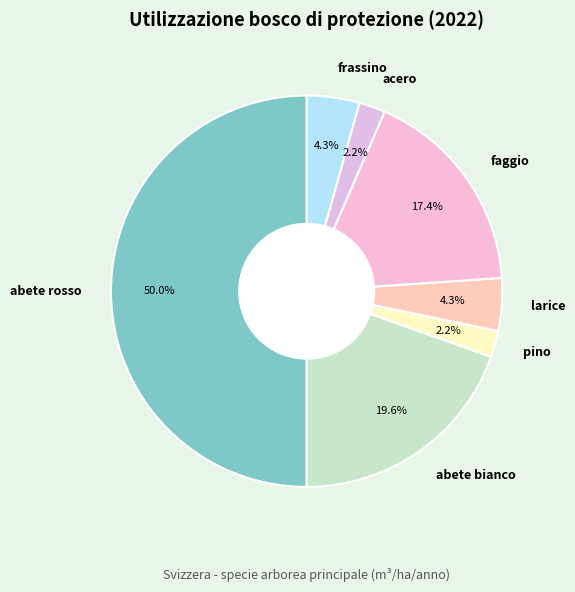

What is the majority slice?

abete rosso